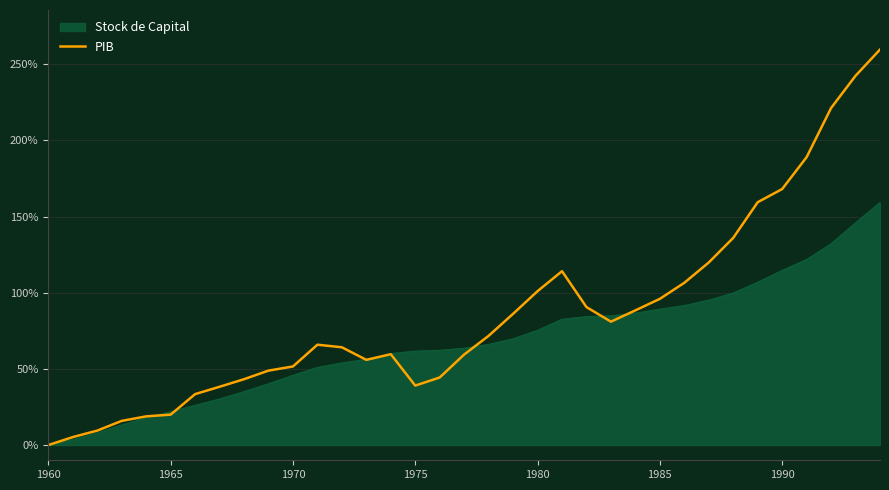

Count the number of values greater than 65.

18